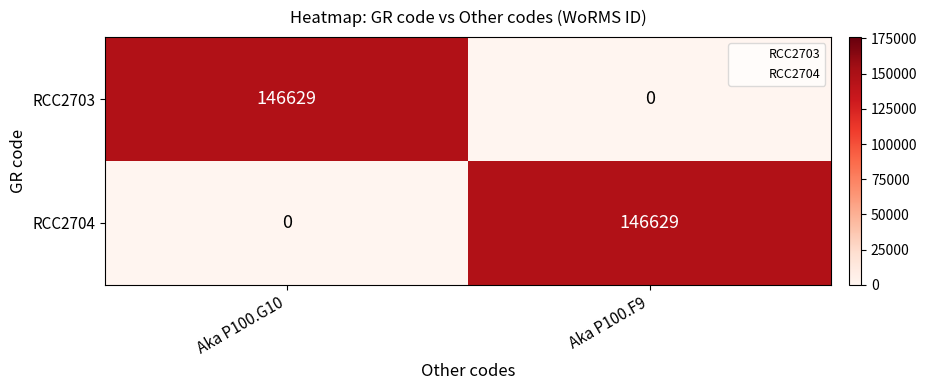

What is the approximate value of RCC2703 at Aka P100.G10?

146629